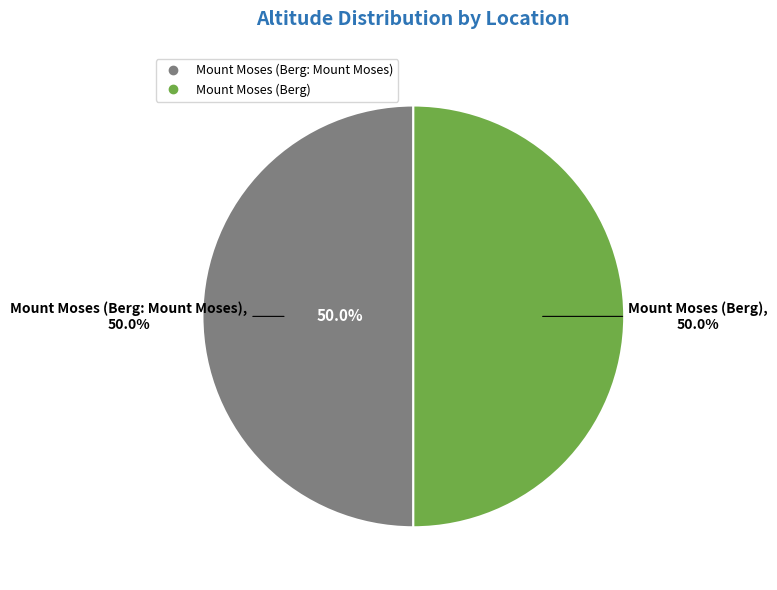

Which category has the biggest portion of the pie?

Mount Moses (Berg: Mount Moses)